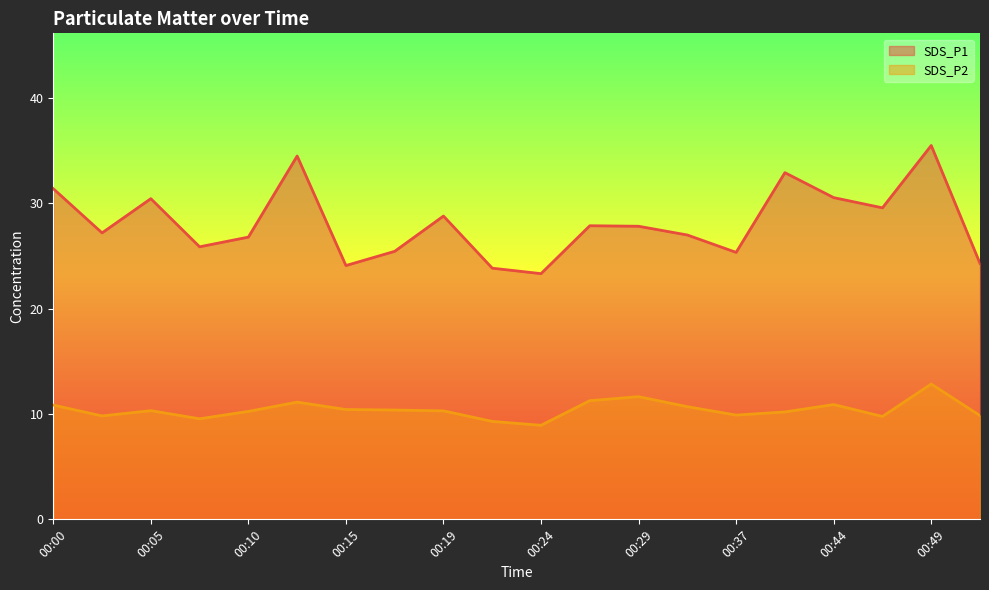

What is the difference between the highest and lowest values at 00:44?

19.6